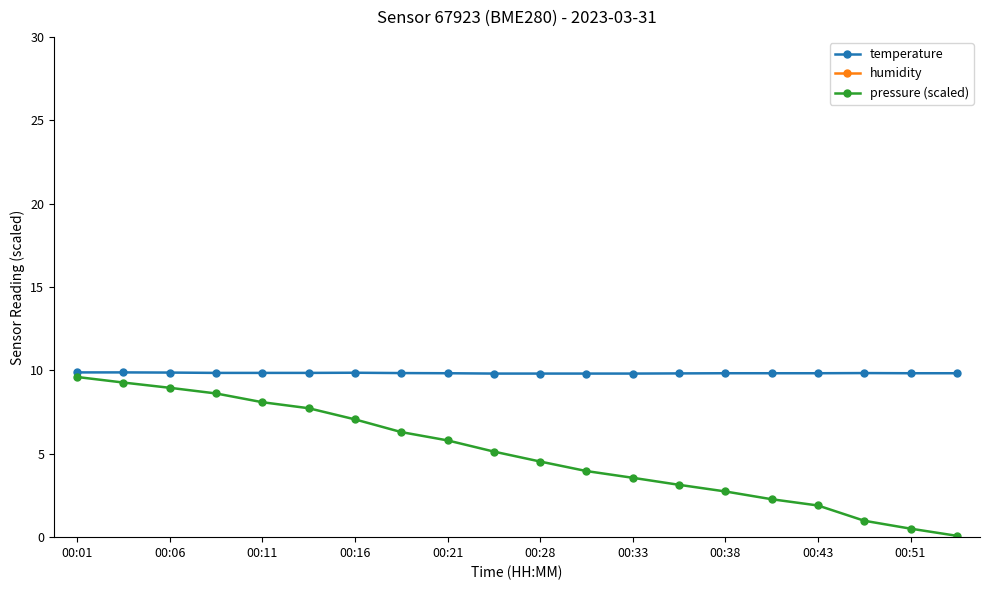

True or false: temperature has a value of 4.7 at 00:28.

False